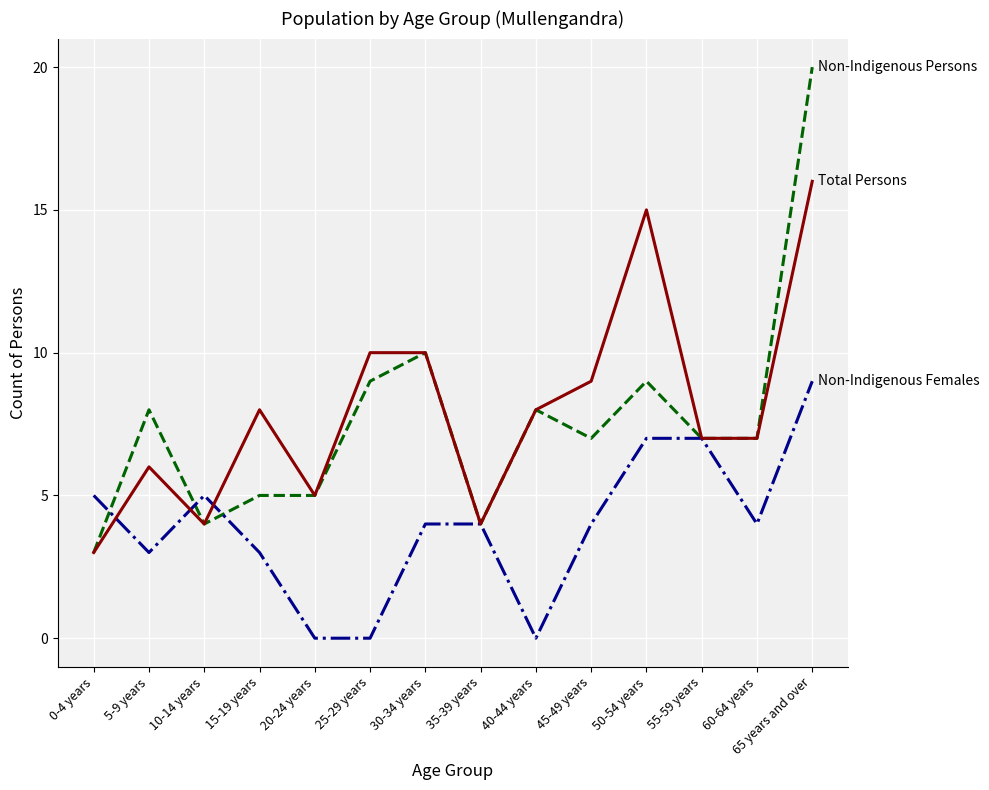

At which category is the sum across all series the highest?

65 years and over